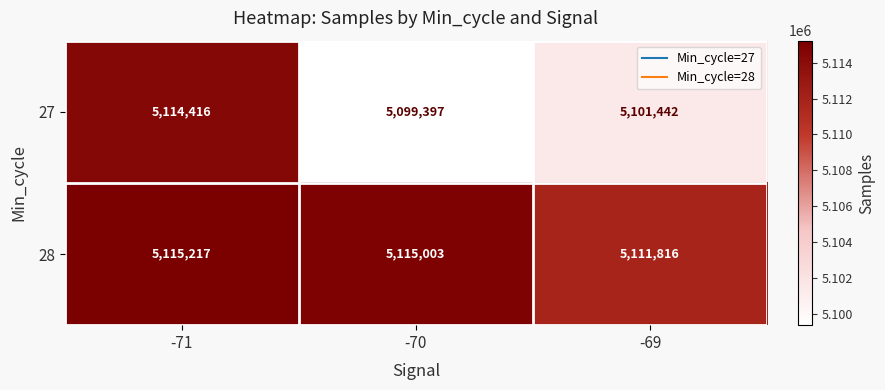

At how many categories does at least one series exceed 5113506?

2